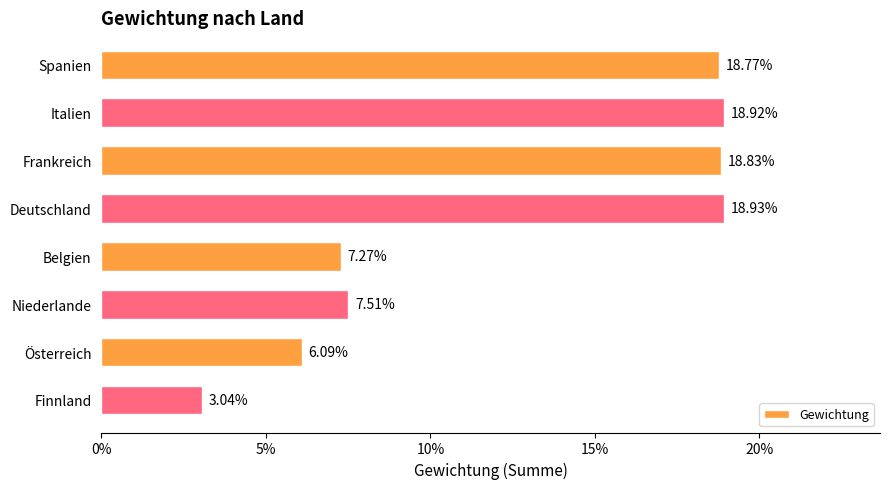

Does the chart contain any negative values?

No